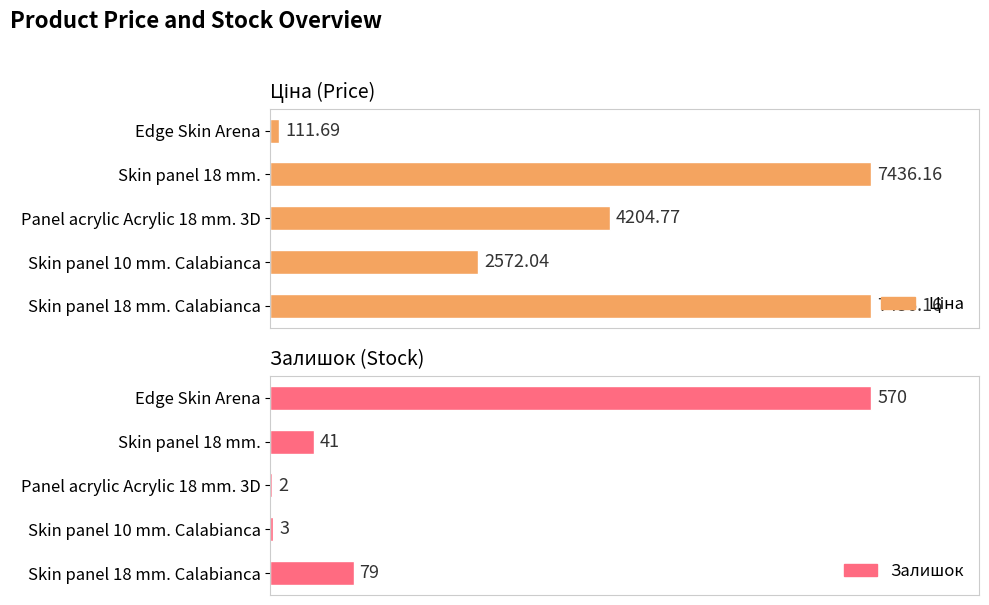

The value of Залишок at Skin panel 10 mm. Calabianca is 4.3. True or false?

False